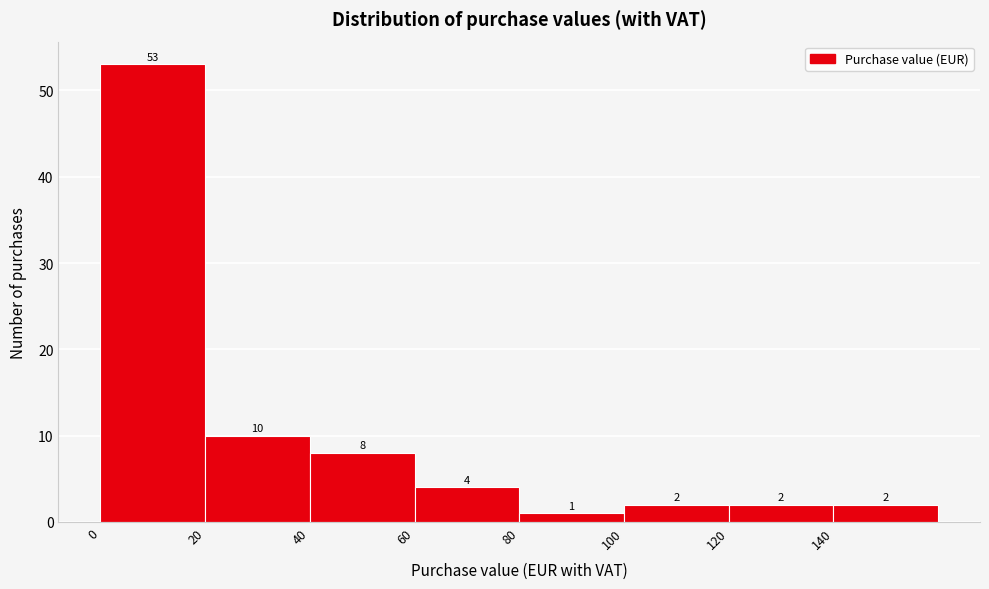

Over which range of the x-axis is the bar tallest?

0 to 20